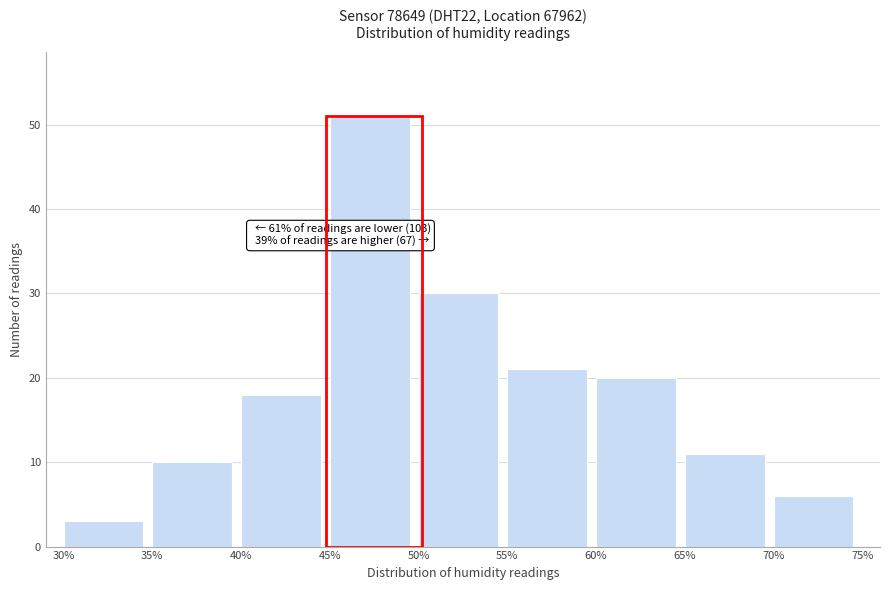

Over which range of the x-axis is the bar tallest?

45% to 50%